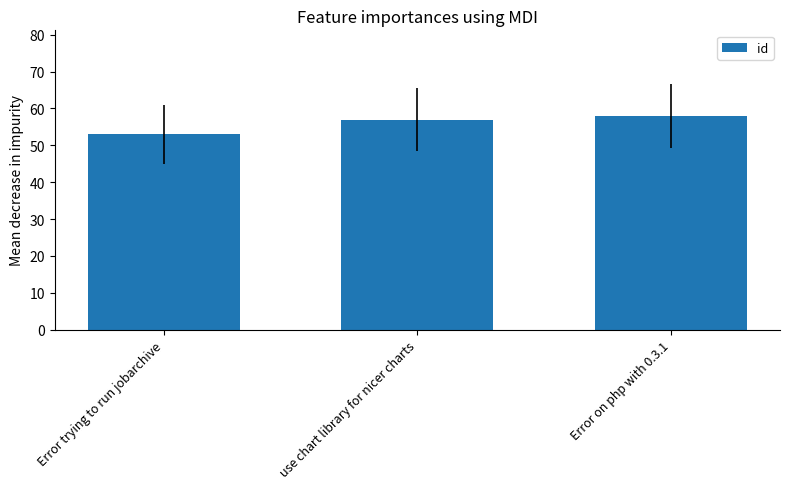

What value does the data have at Error on php with 0.3.1?

58